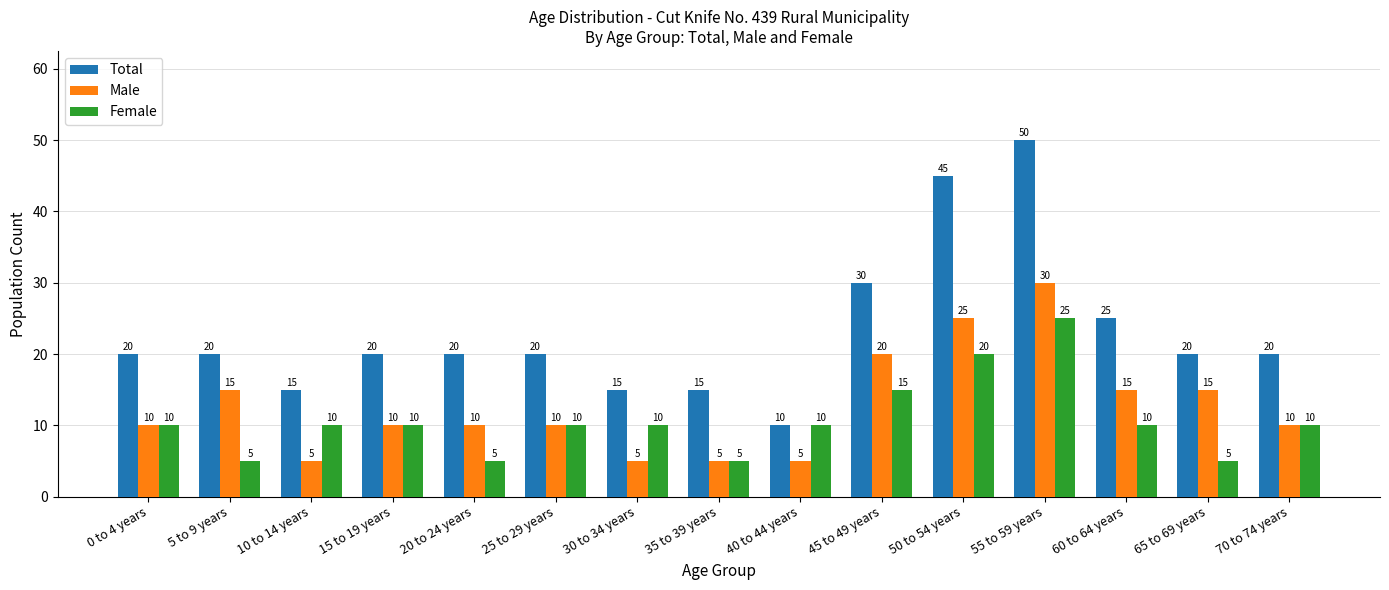

Which category has the highest value in the Female series?

55 to 59 years